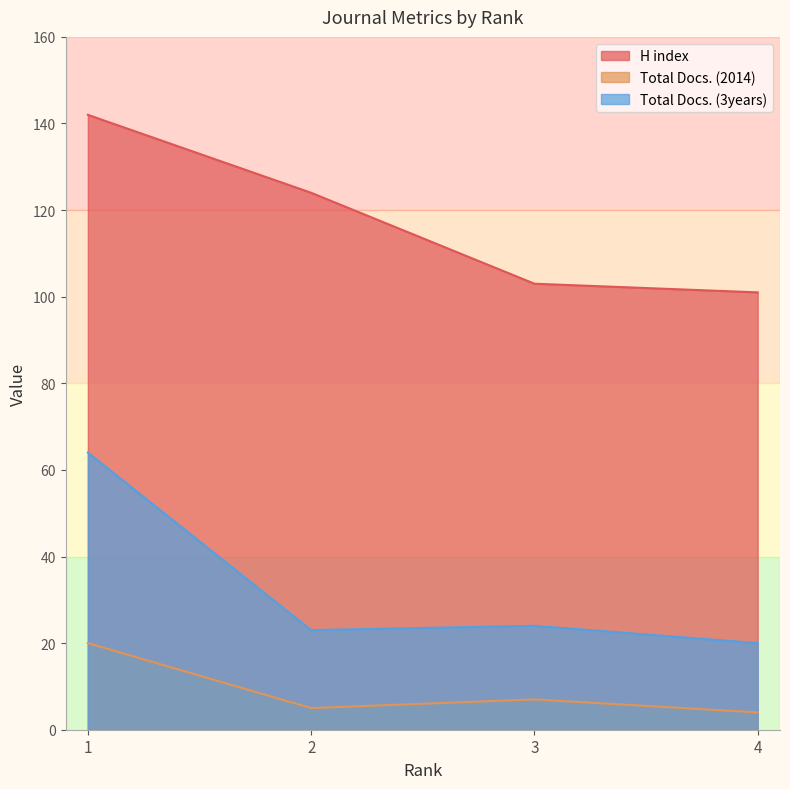

At 4, list the series in order from largest to smallest.

H index, Total Docs. (3years), Total Docs. (2014)